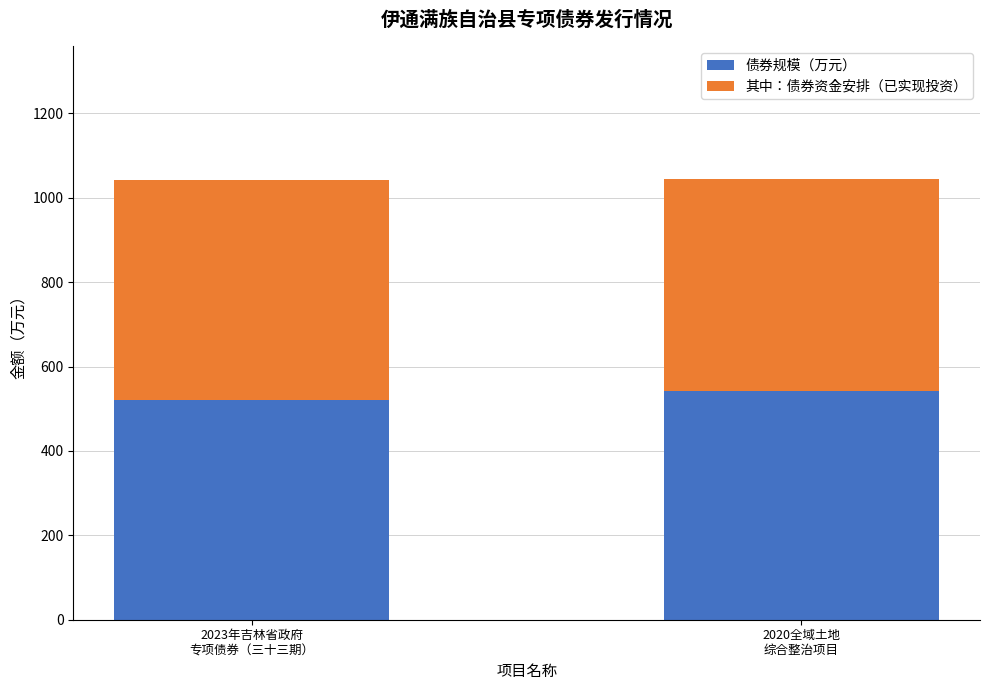

What is the highest value of the 债券规模（万元） series?

541.0